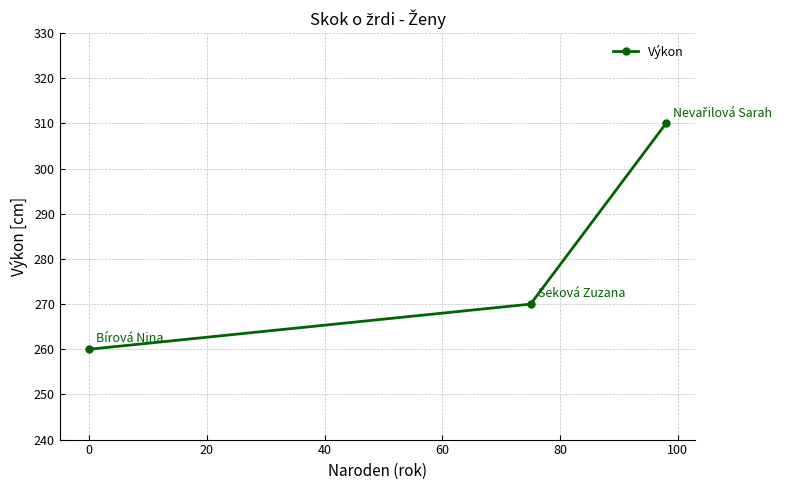

Reading right to left, transcribe all the data shown in this chart.

310	270	260